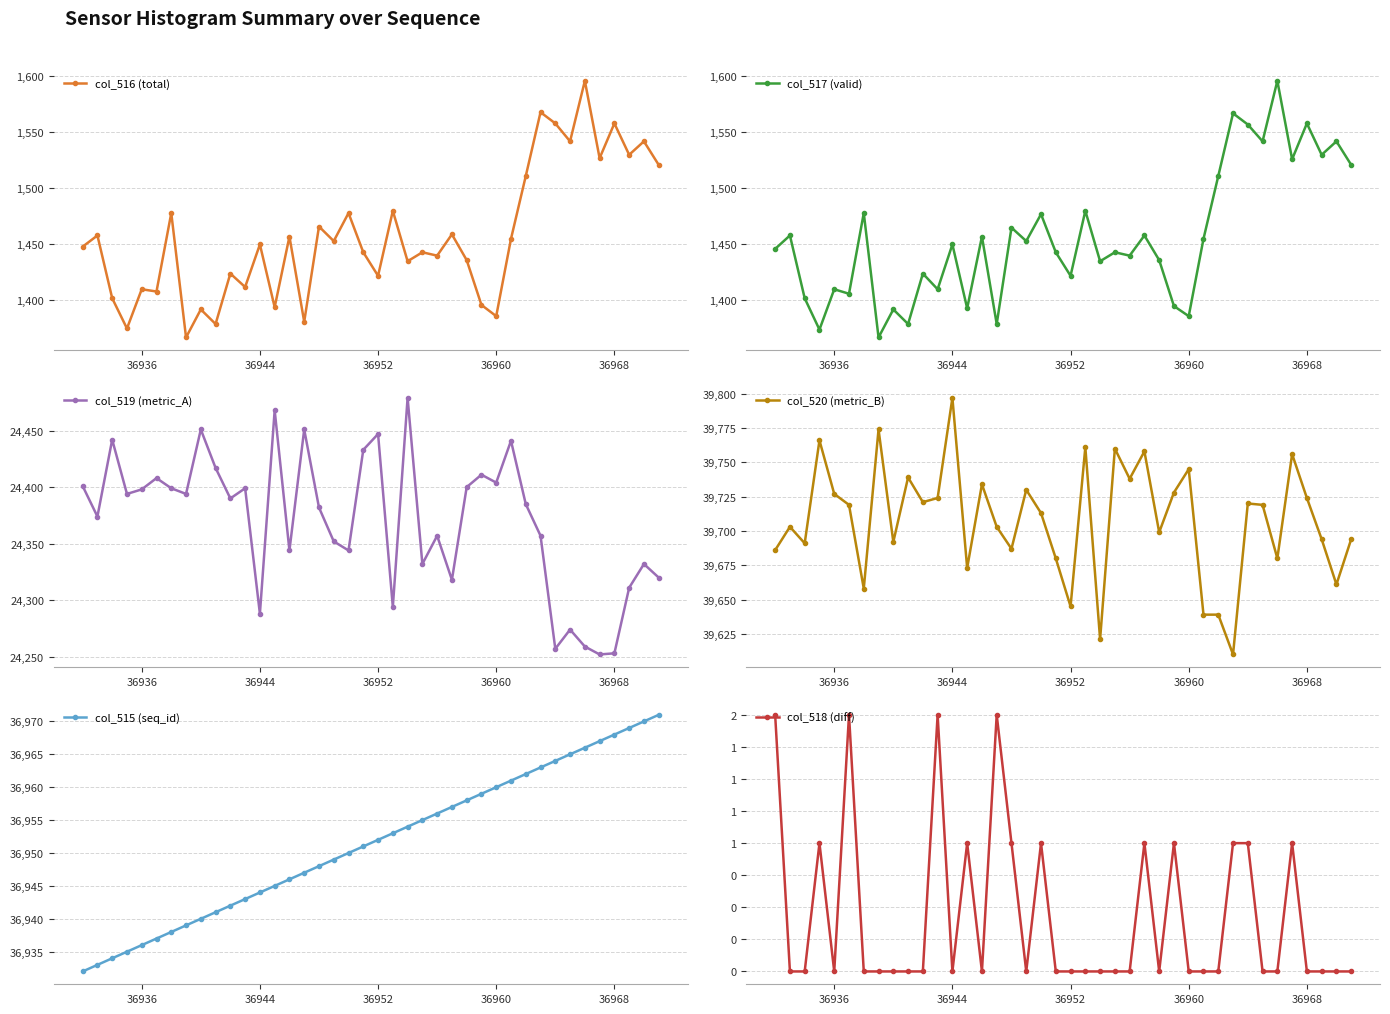

The col_516 (total) series shows 582 at 36960. True or false?

False